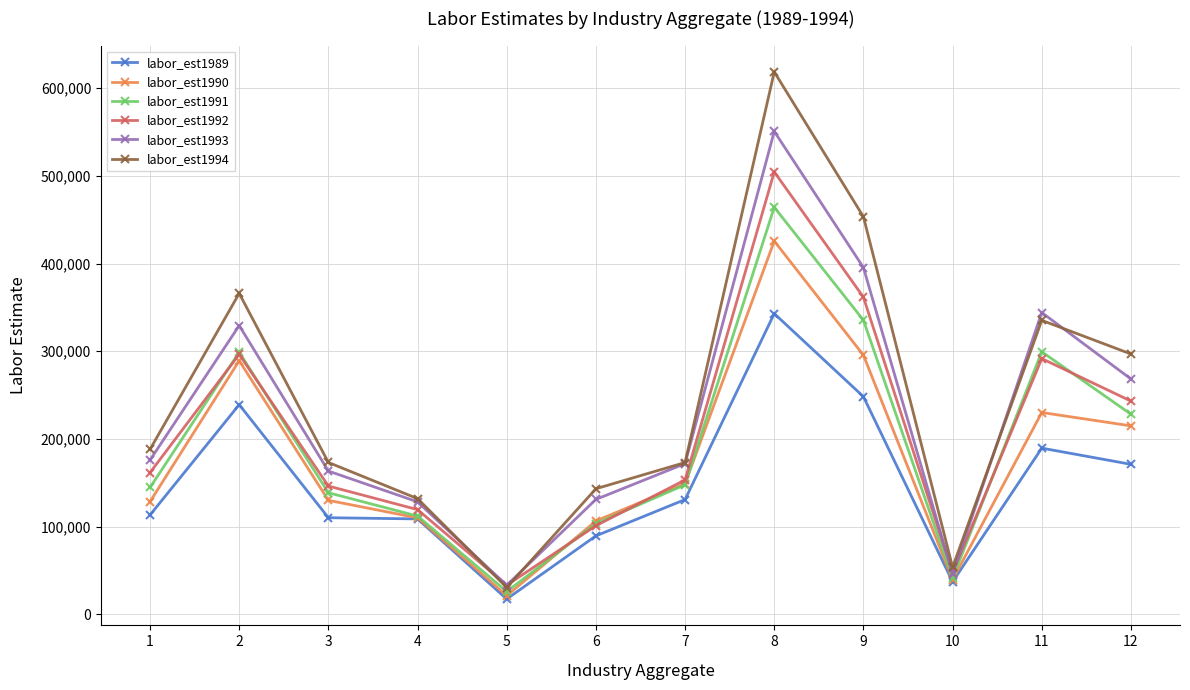

What is the greatest value displayed?

618618.8